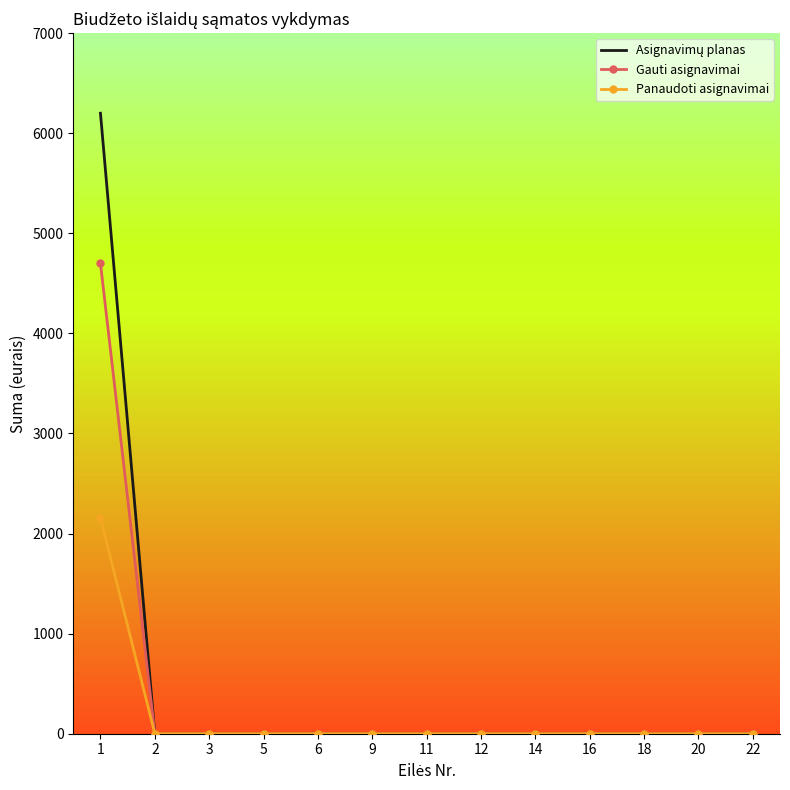

The value of Gauti asignavimai at 20 is -1417.0. True or false?

False